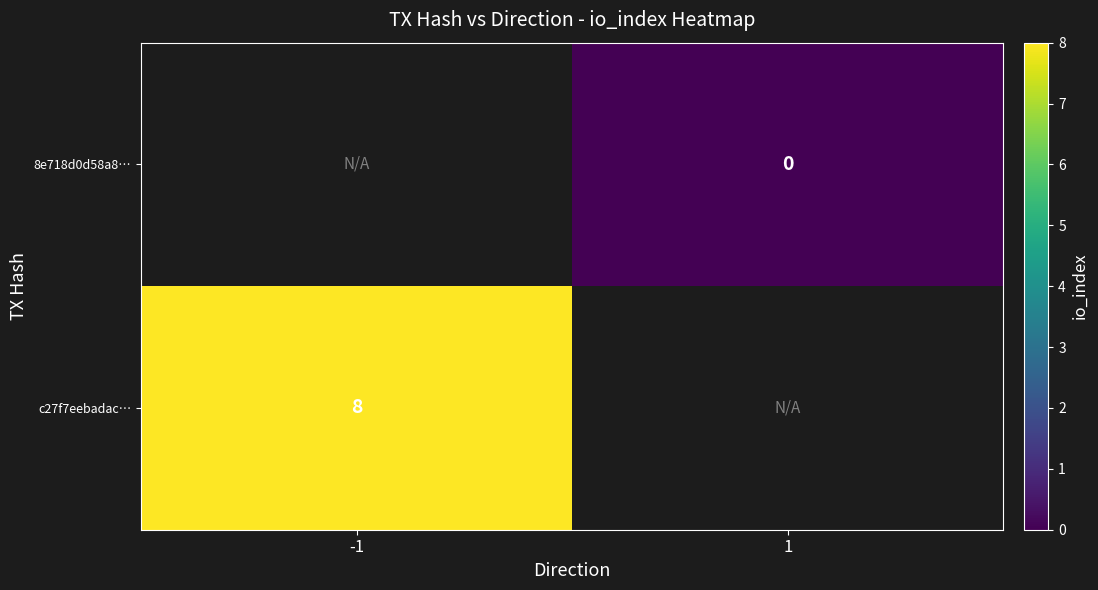

True or false: c27f7eebadac… has a value of 3 at -1.

False